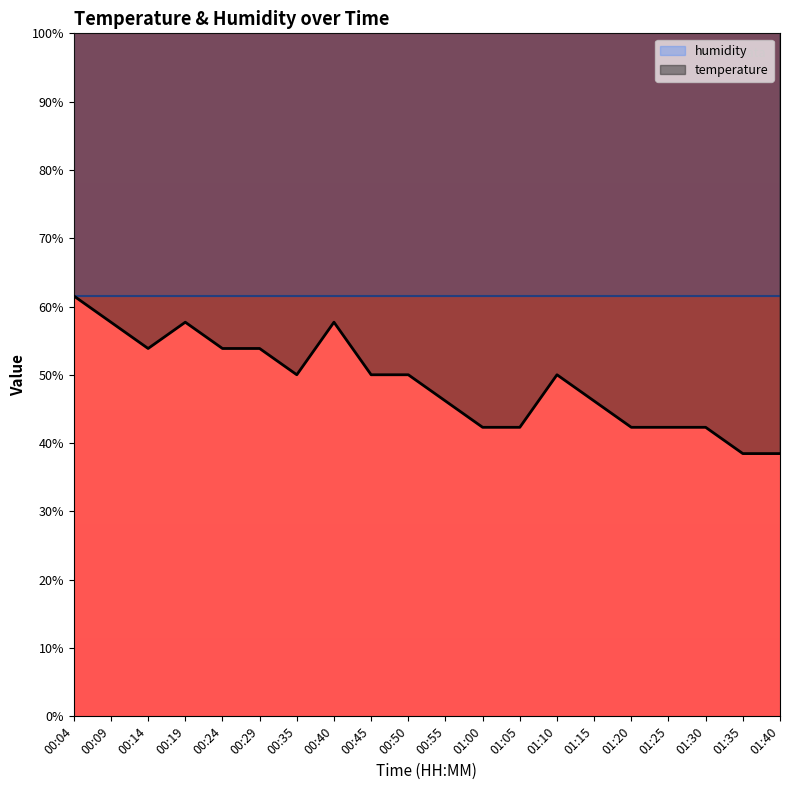

What is the sum of all values?

-70.6